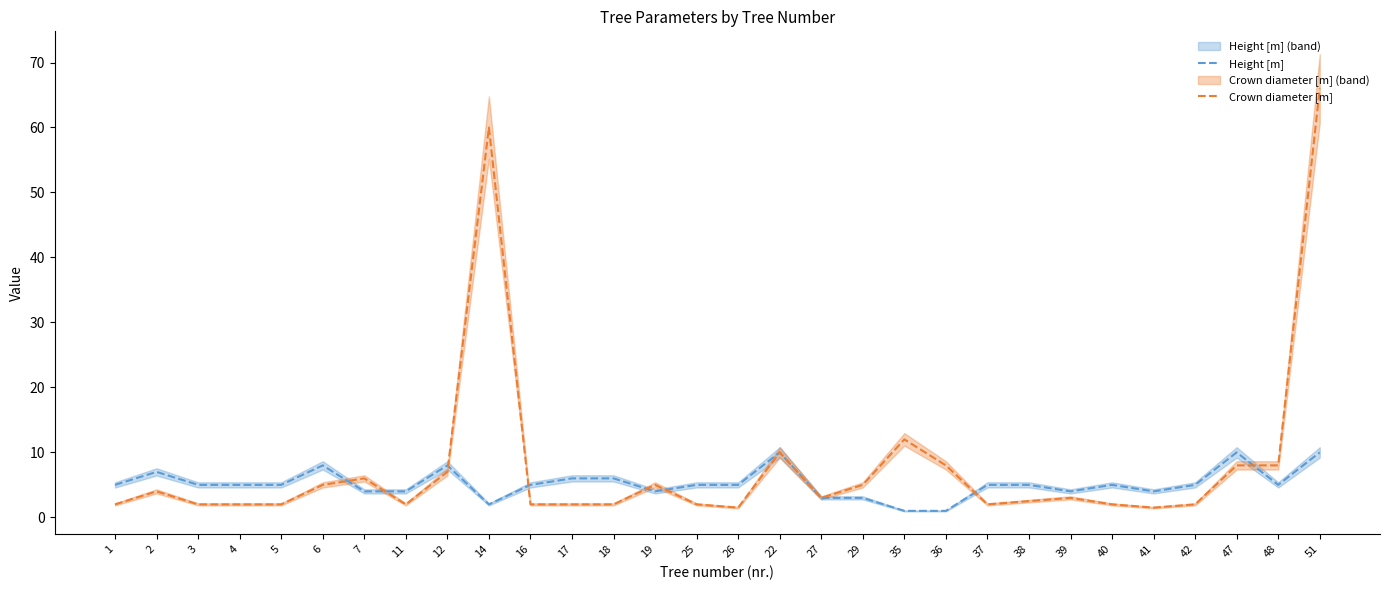

What is the highest value of the Crown diameter [m] series?

66.0